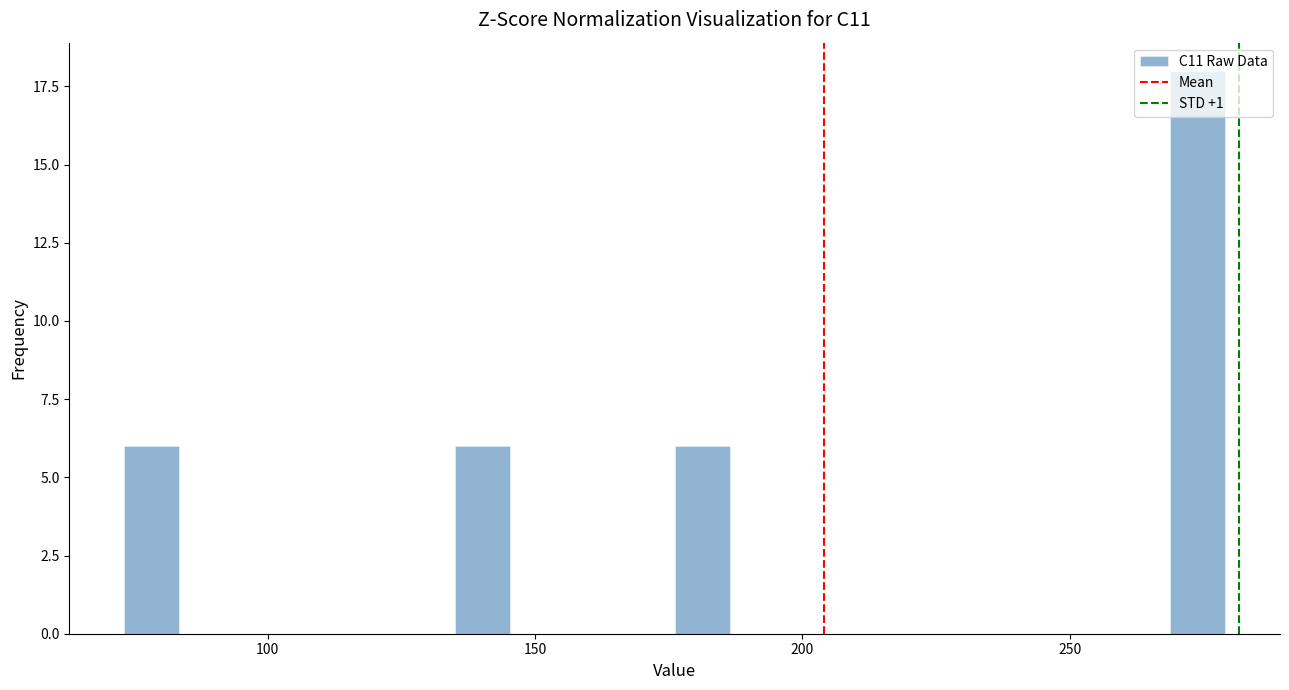

Read against the x-axis, roughly where is the centre of the tallest bar?

275